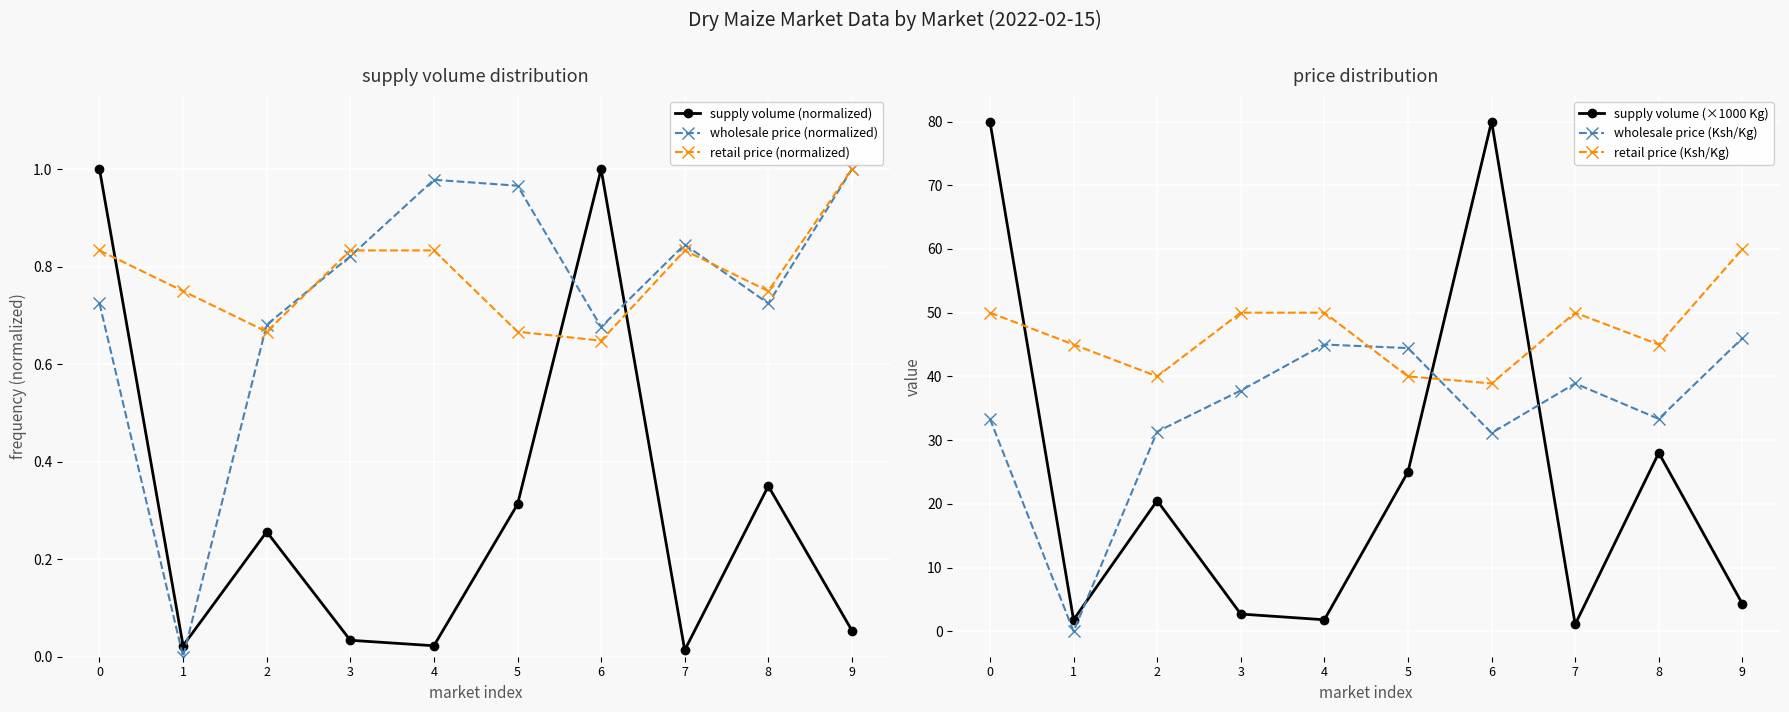

The value of wholesale price (normalized) at 2 is 0.3. True or false?

False